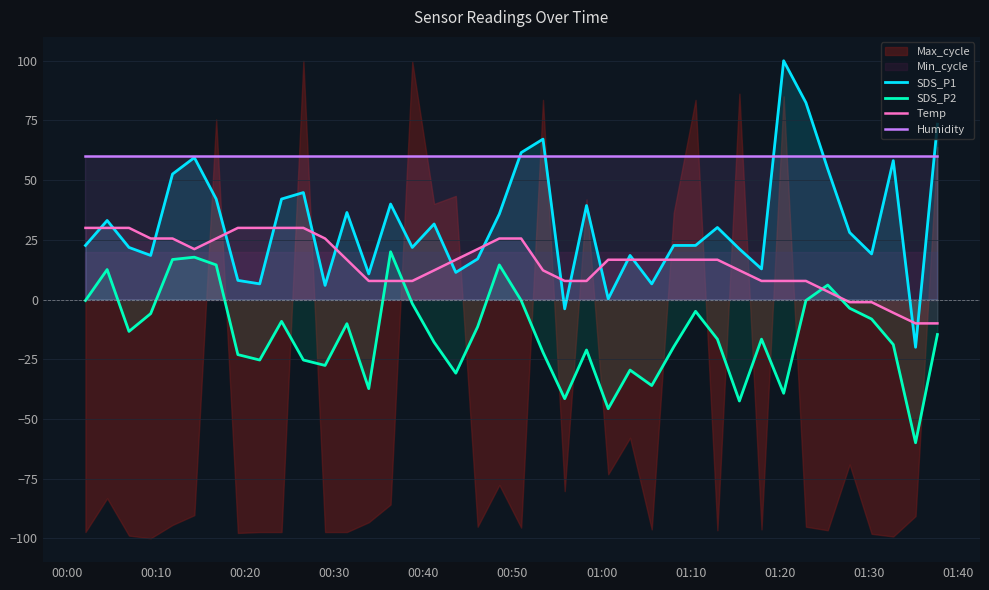

What is the highest value of the SDS_P2 series?

20.0